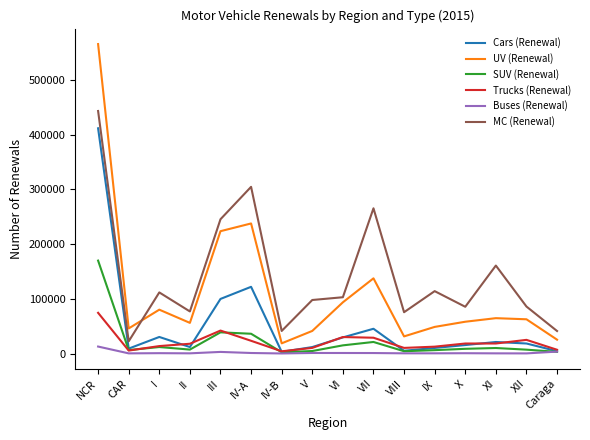

Which series has the widest spread of values?

UV (Renewal)